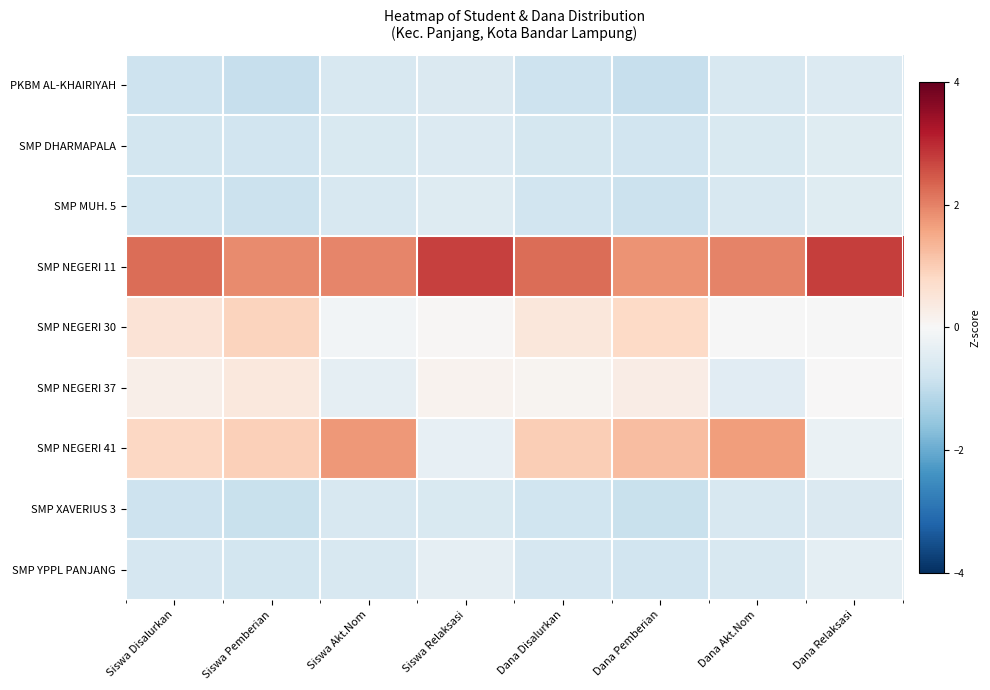

At Siswa Pemberian, list the series in order from smallest to largest.

PKBM AL-KHAIRIYAH, SMP XAVERIUS 3, SMP MUH. 5, SMP DHARMAPALA, SMP YPPL PANJANG, SMP NEGERI 37, SMP NEGERI 30, SMP NEGERI 41, SMP NEGERI 11